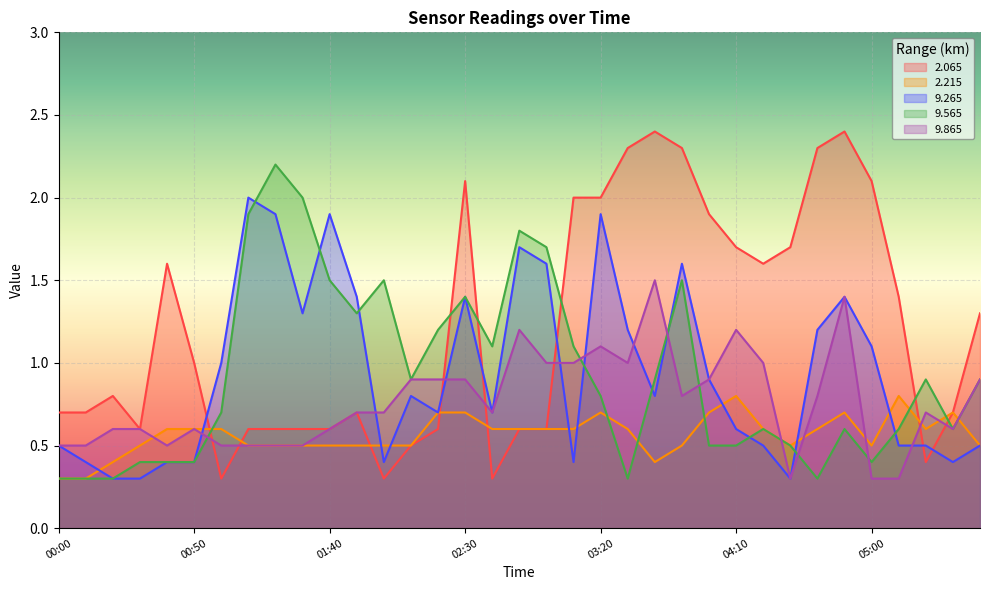

The 2.065 series shows 0.9 at 00:40. True or false?

False